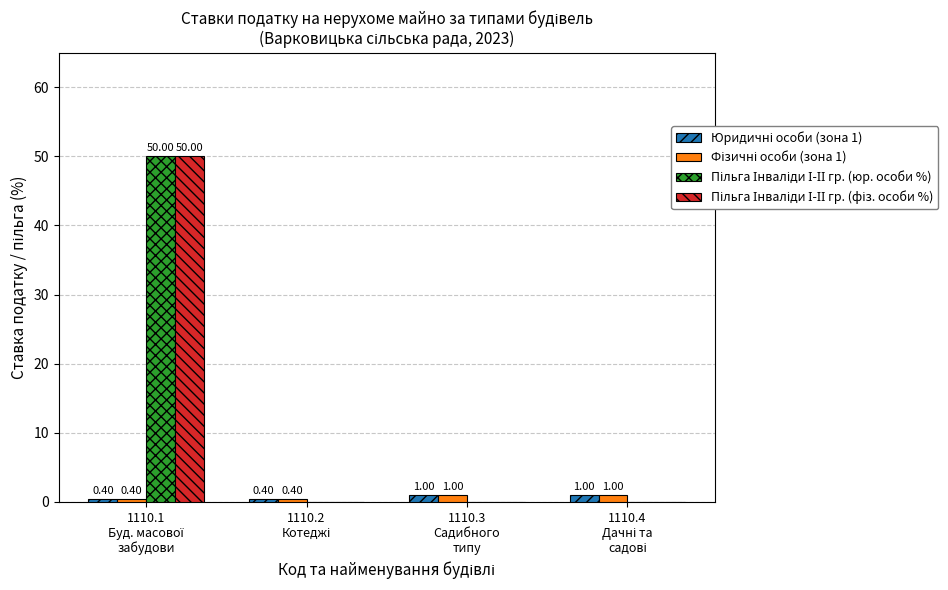

Which category has the lowest value in the Юридичні особи (зона 1) series?

1110.1
Буд. масової
забудови